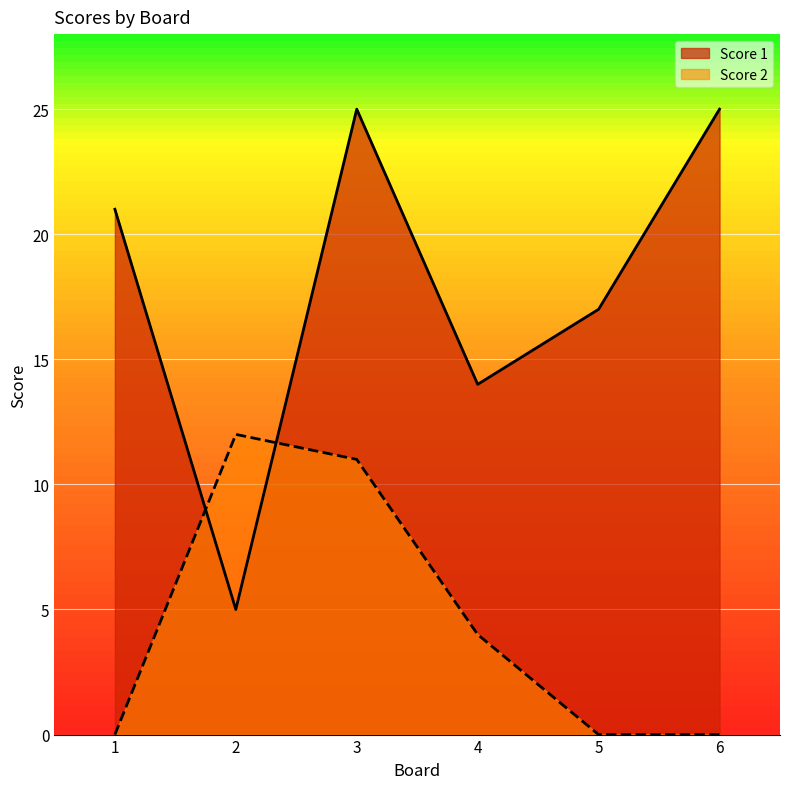

List the series in order of their overall mean, highest first.

Score 1, Score 2